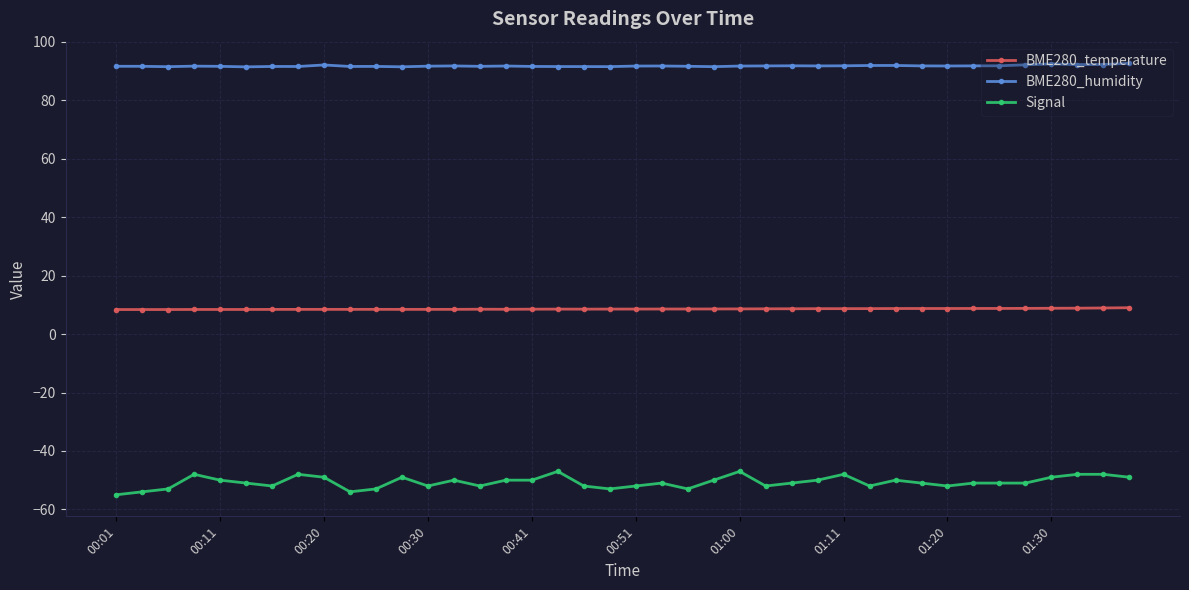

True or false: BME280_humidity has more than 1 points higher than both neighbors.

True